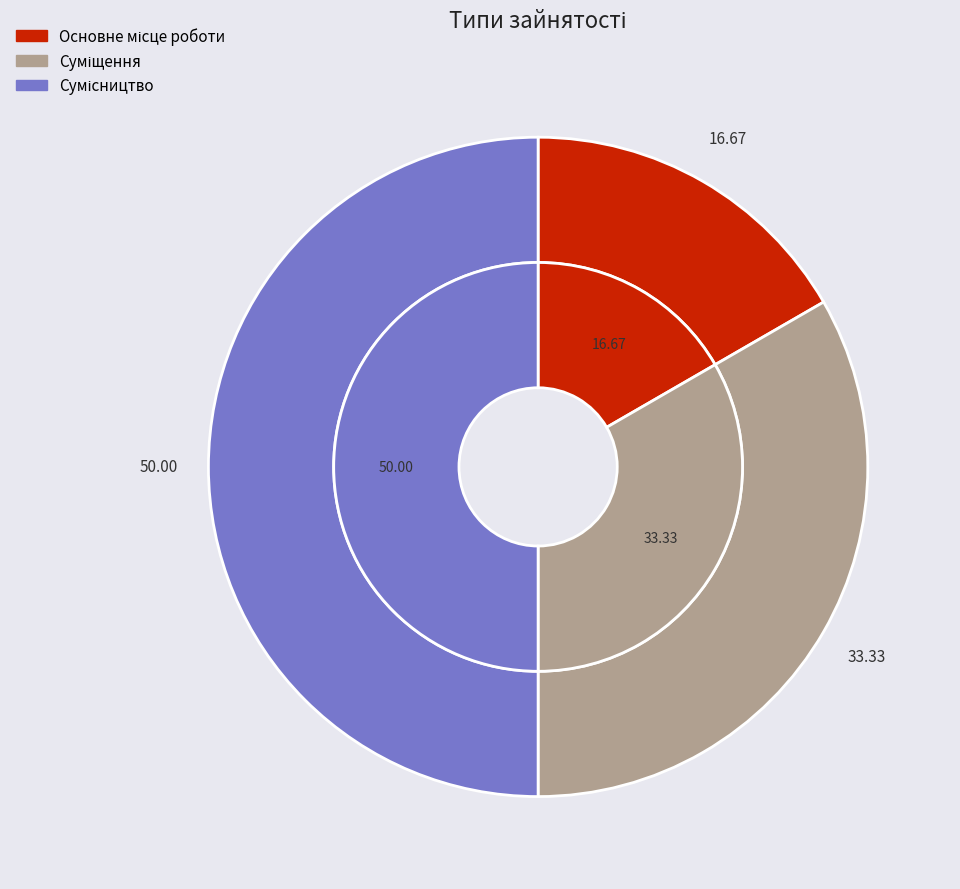

To the nearest percent, what is the difference between the Сумісництво and Основне місце роботи slice percentages?

33%